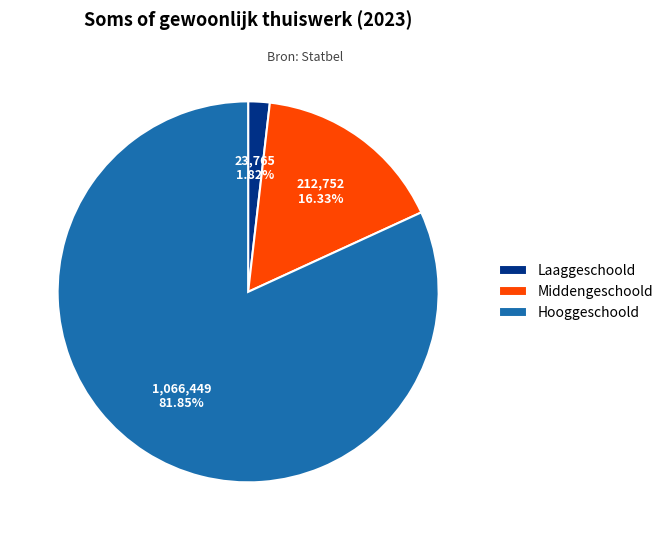

Which has a higher value, Middengeschoold or Hooggeschoold?

Hooggeschoold